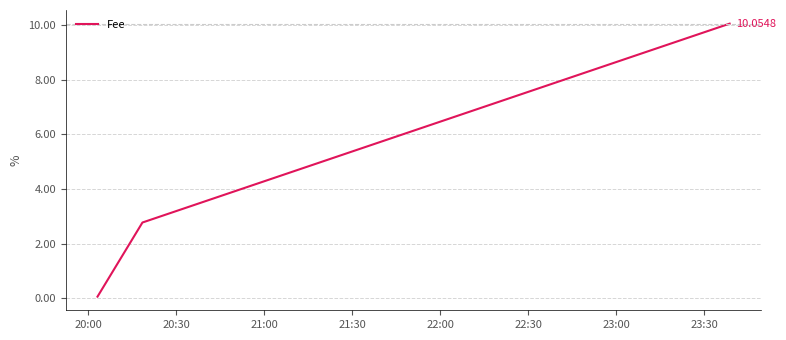

How many values are below 2?

1